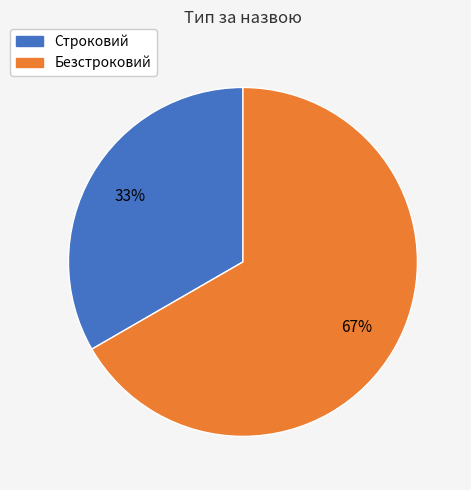

Approximately how many times larger is the value at Безстроковий compared to Строковий?

2.0